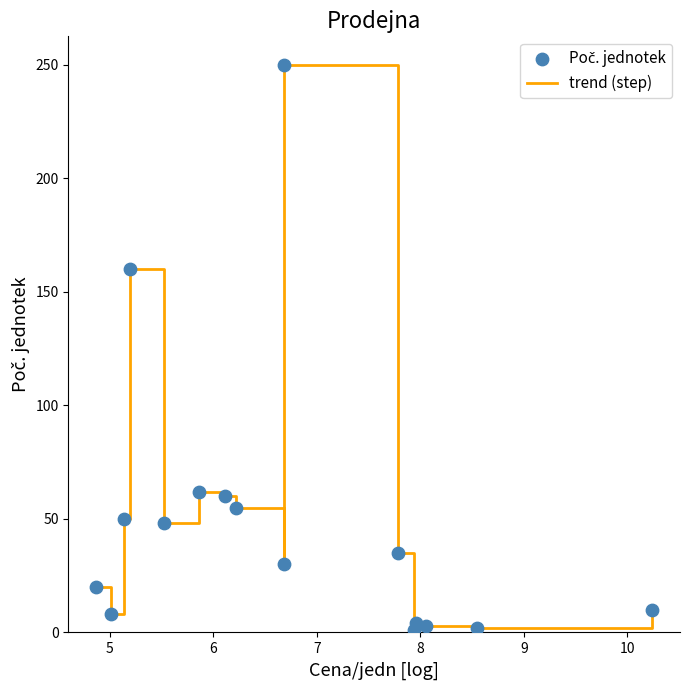

What is the difference between the maximum and minimum values?

249